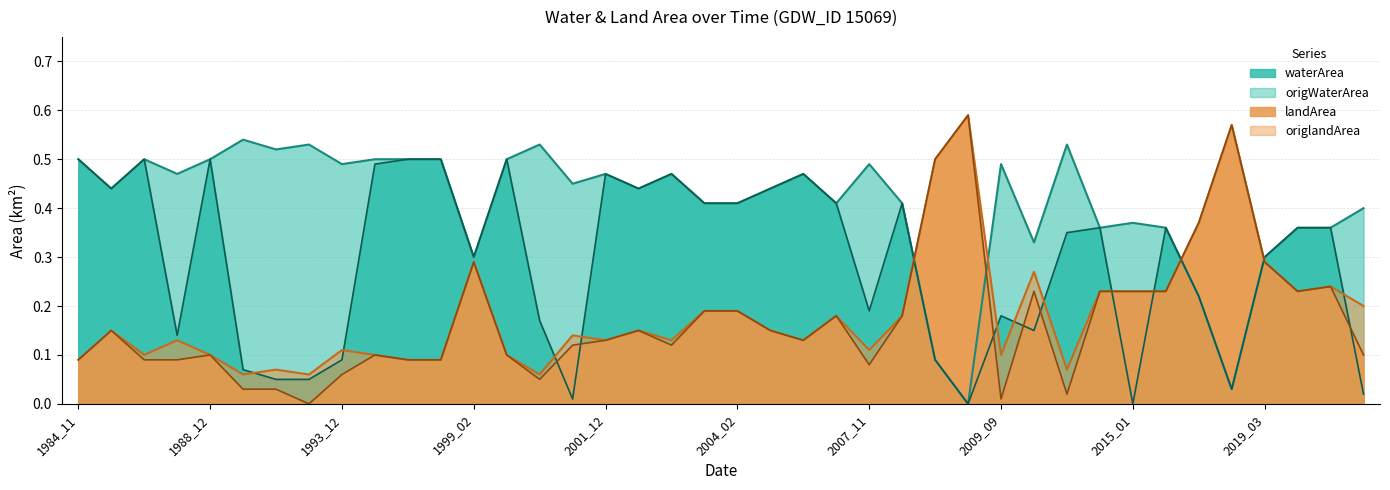

What is the maximum value for waterArea?

0.5